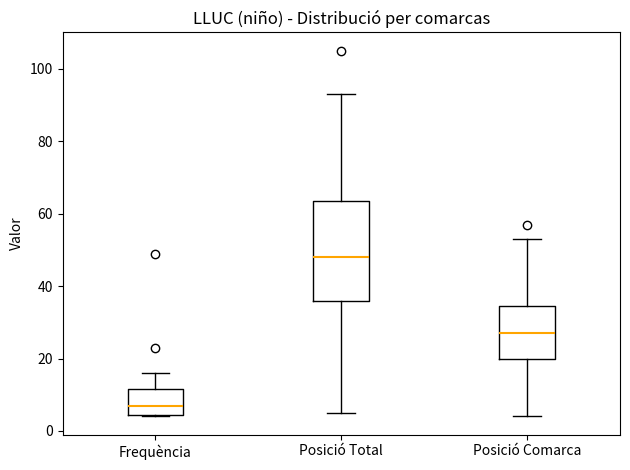

Where does the upper whisker of the box for Posició Total end on the y-axis? The values are not printed on the chart, so give them approximately, as read against the axis.

94